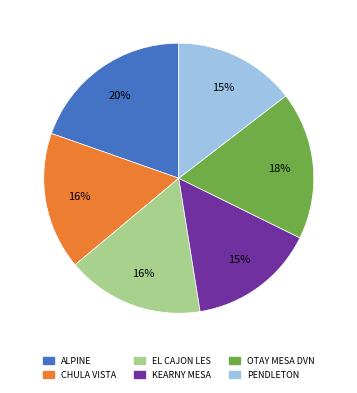

Which slice is the largest?

ALPINE